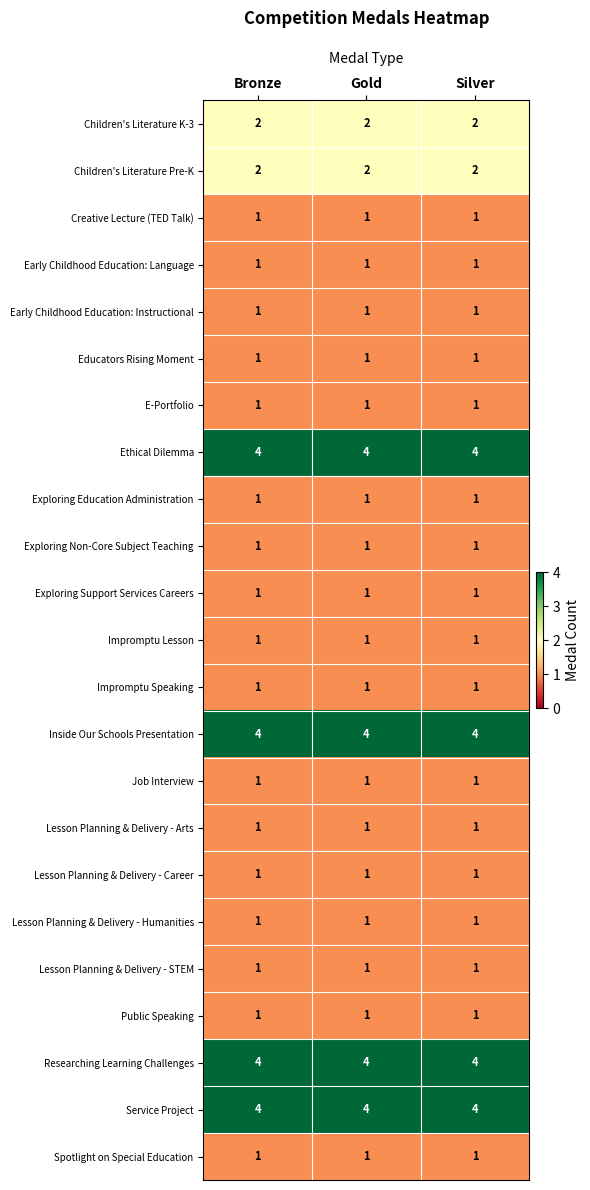

What is the greatest value displayed?

4